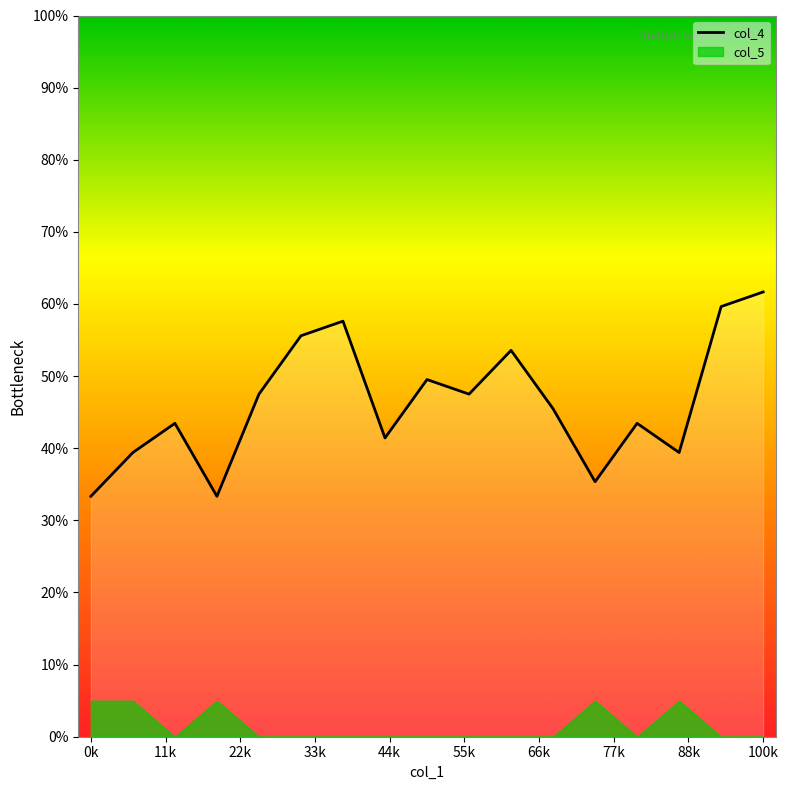

True or false: there are more than 2 points higher than both neighbors.

True